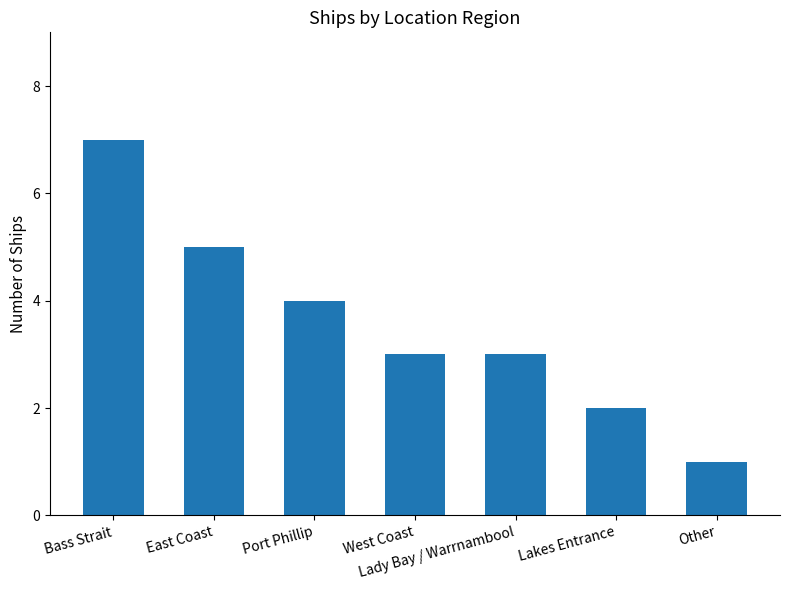

The value at Port Phillip is 6. True or false?

False